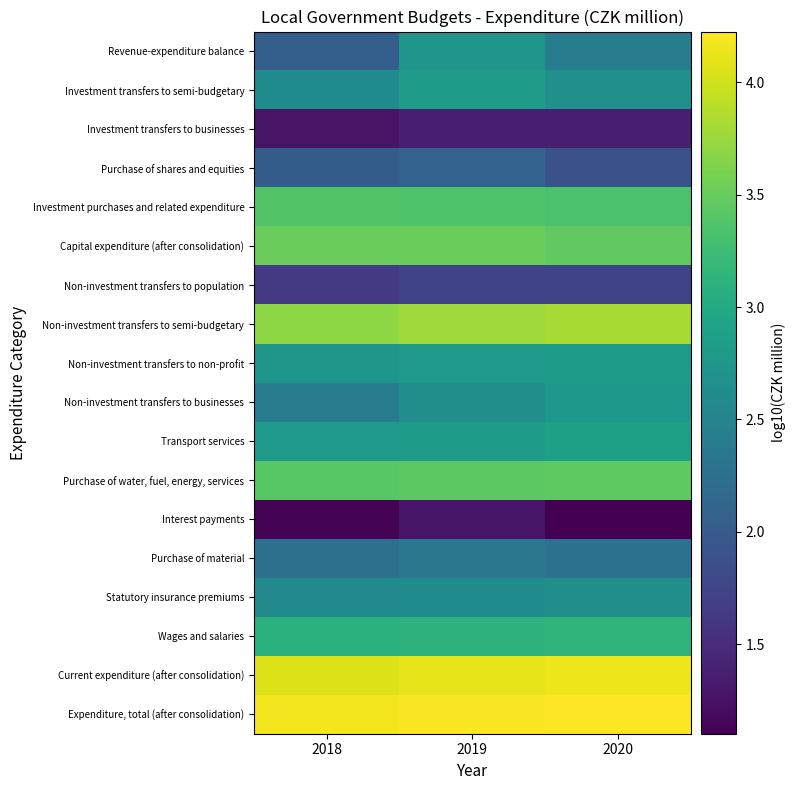

At how many categories does at least one series exceed 3?

3